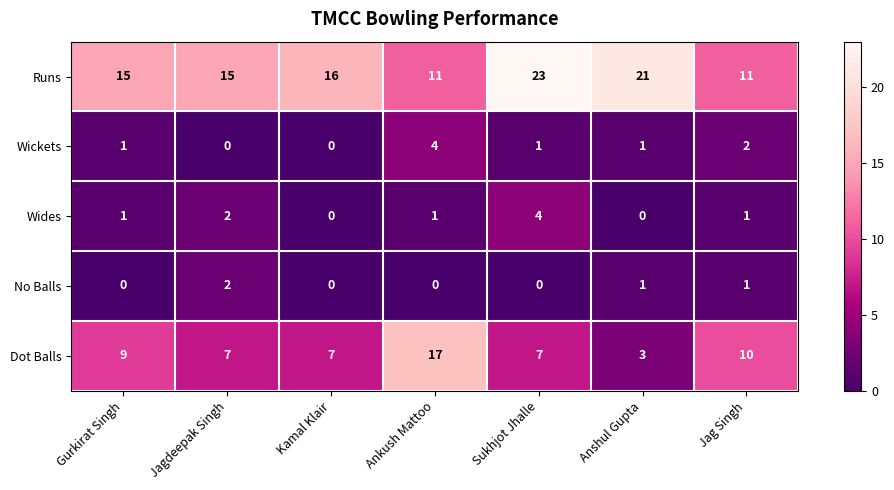

What is the sum of the Dot Balls values at Anshul Gupta and Gurkirat Singh?

12